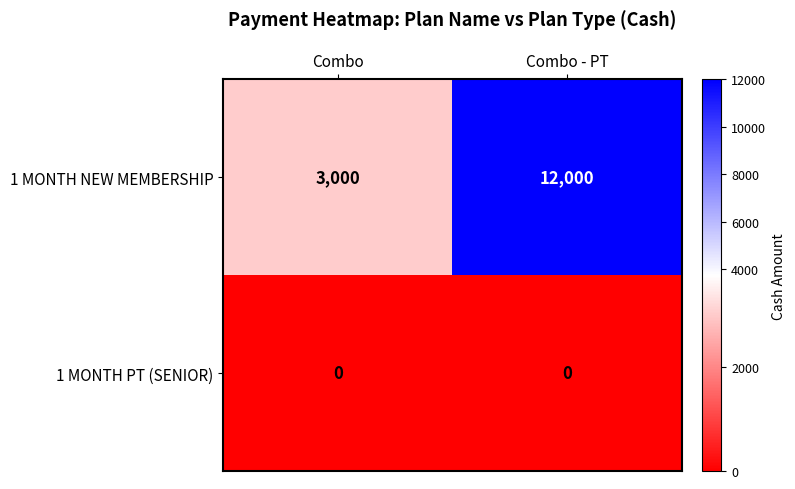

Where is 1 MONTH NEW MEMBERSHIP nearest to the value 7500?

Combo